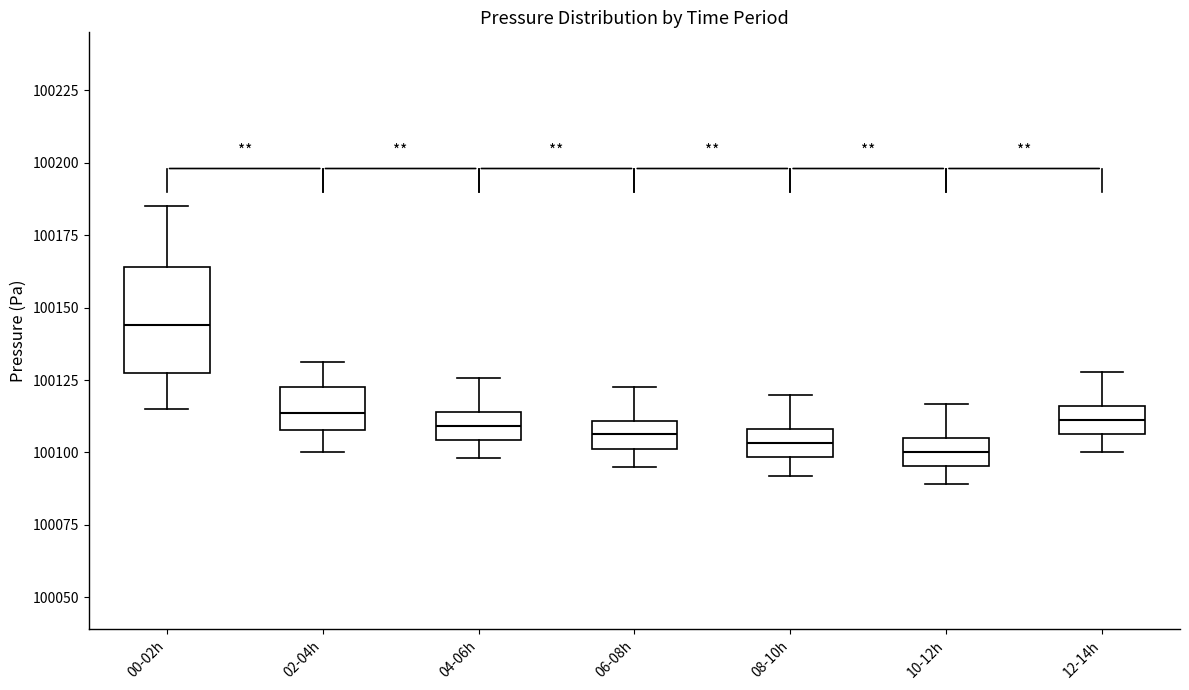

Where does the lower whisker of the box for 06-08h end on the y-axis? The values are not printed on the chart, so give them approximately, as read against the axis.

100095